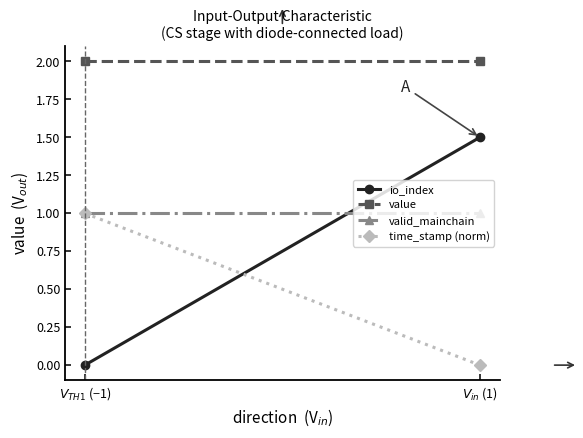

What position from the right is $V_{TH1}$ (−1)?

2